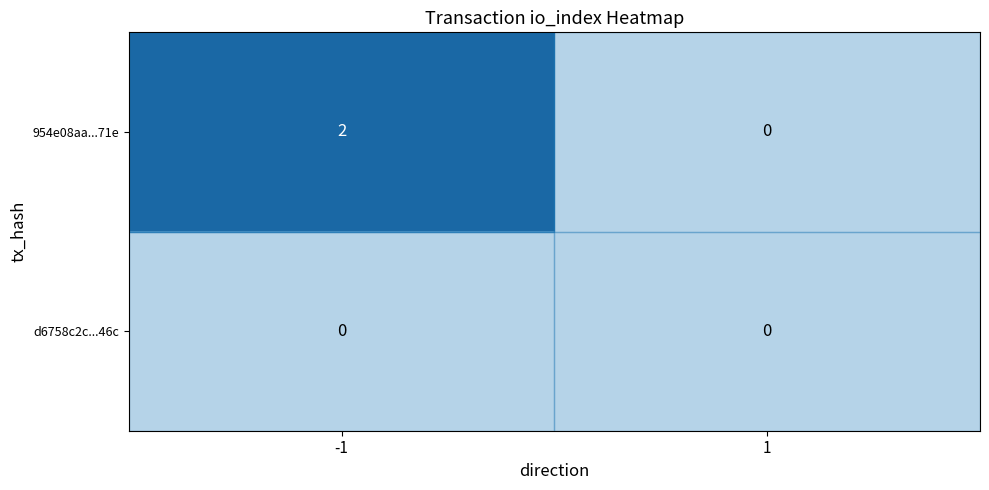

Where is row_1 nearest to the value 0?

-1